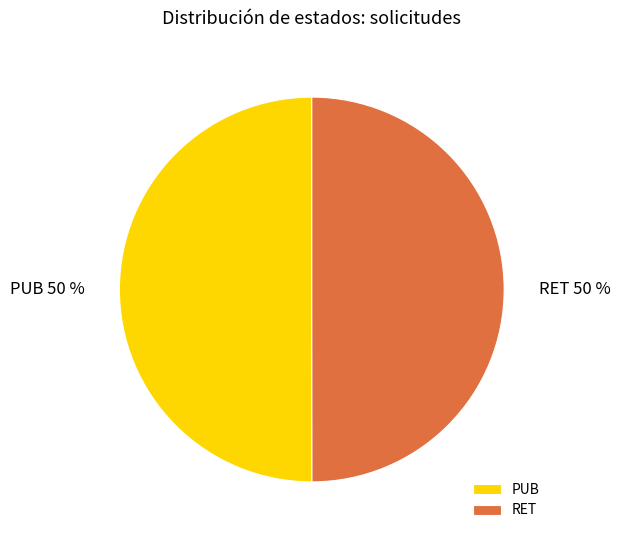

To the nearest percent, what percentage of the pie is PUB?

50%